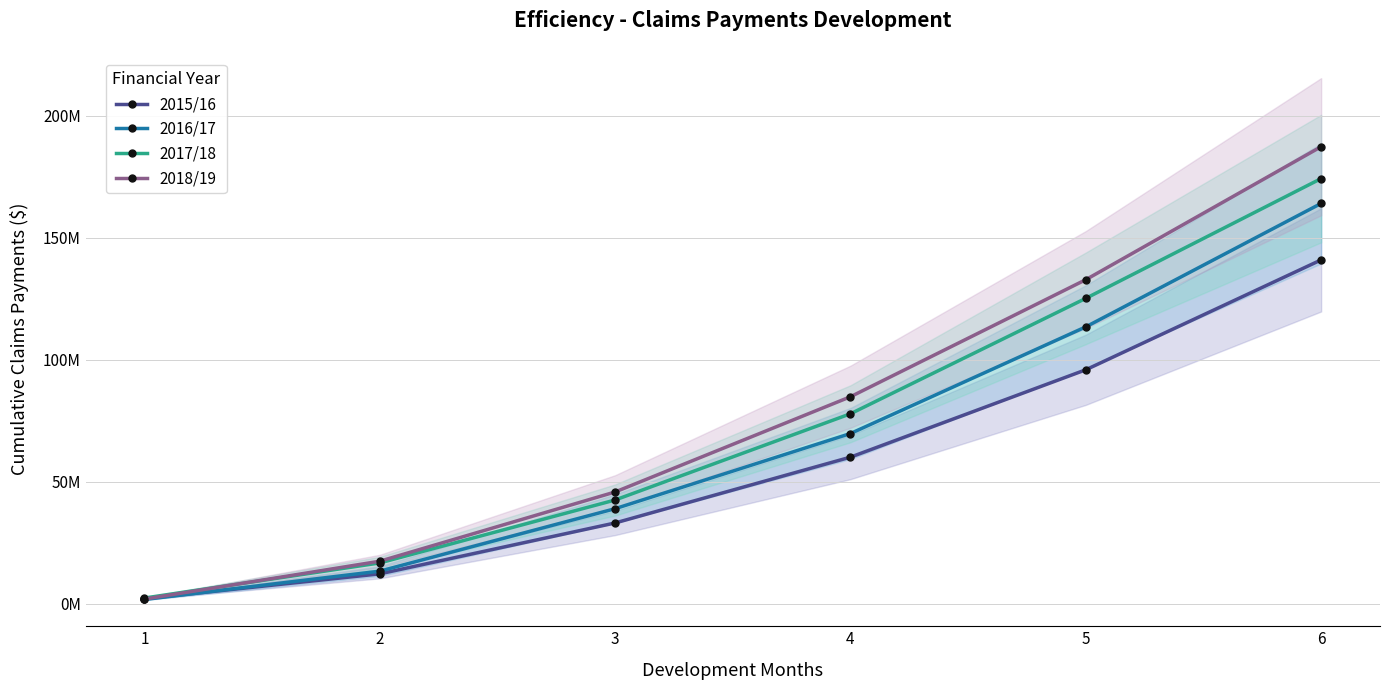

Which has a higher value, 5 or 2?

5